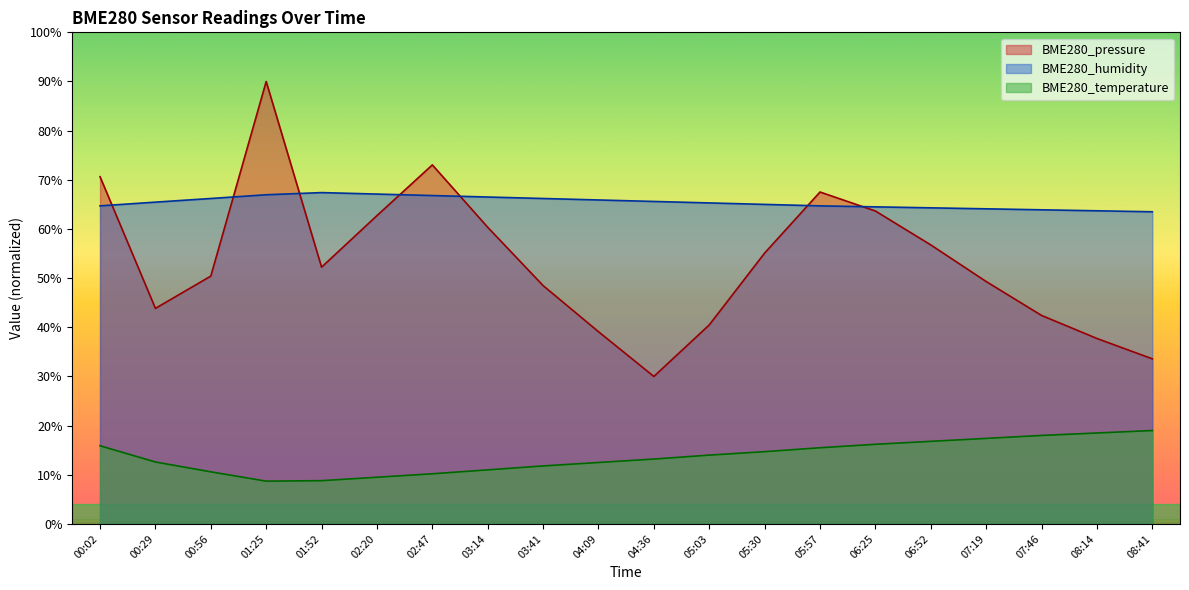

Which has a higher value, 04:09 or 02:20?

02:20